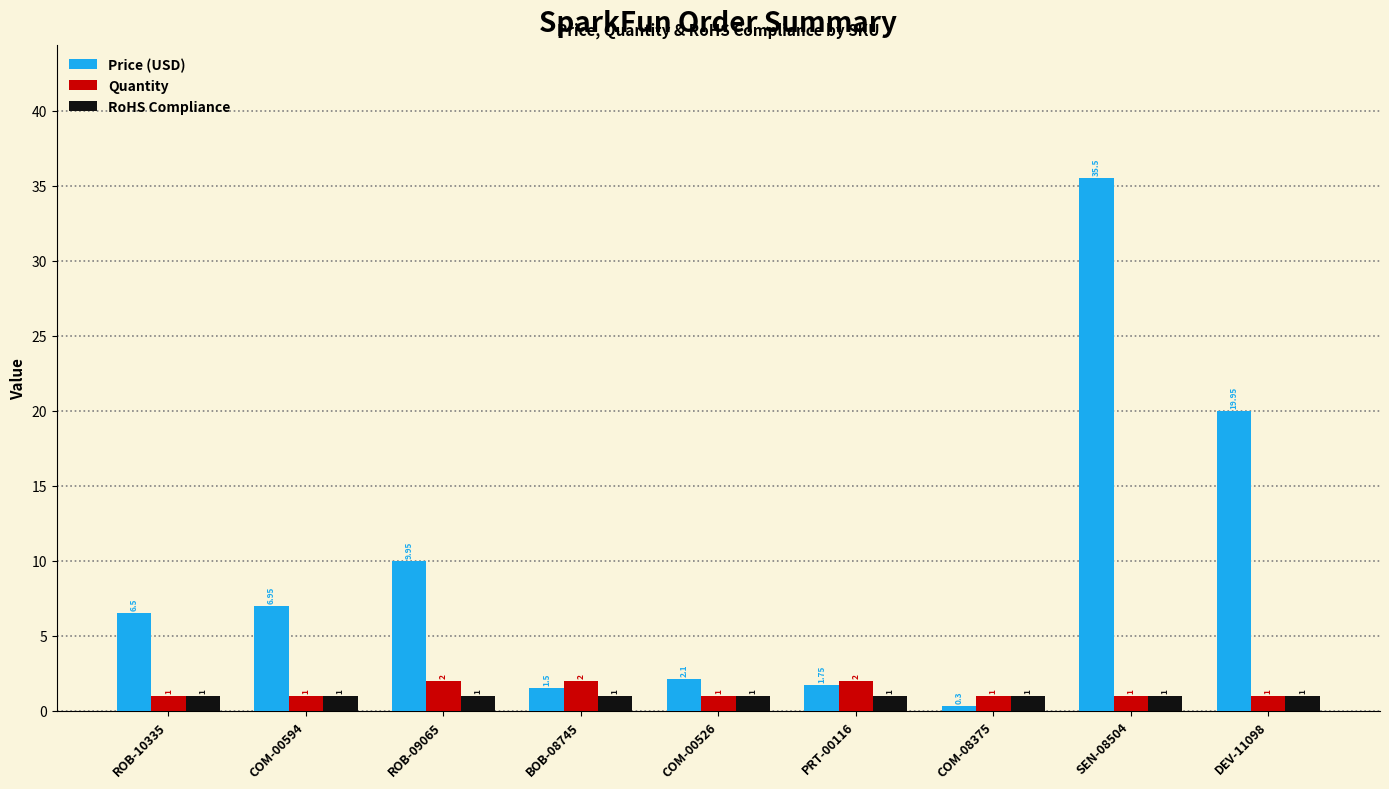

How many data points in Quantity are above 1?

3